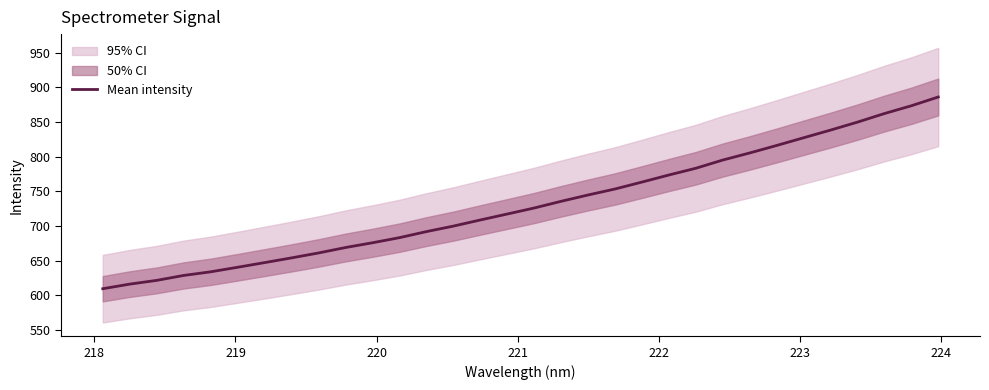

What is the average value?

731.1